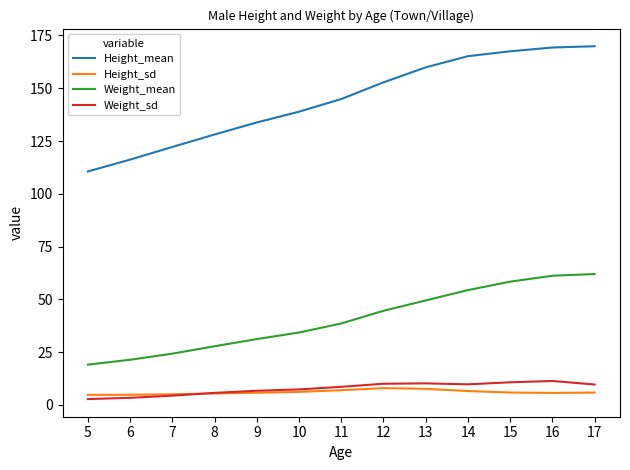

What is the greatest value displayed?

169.9